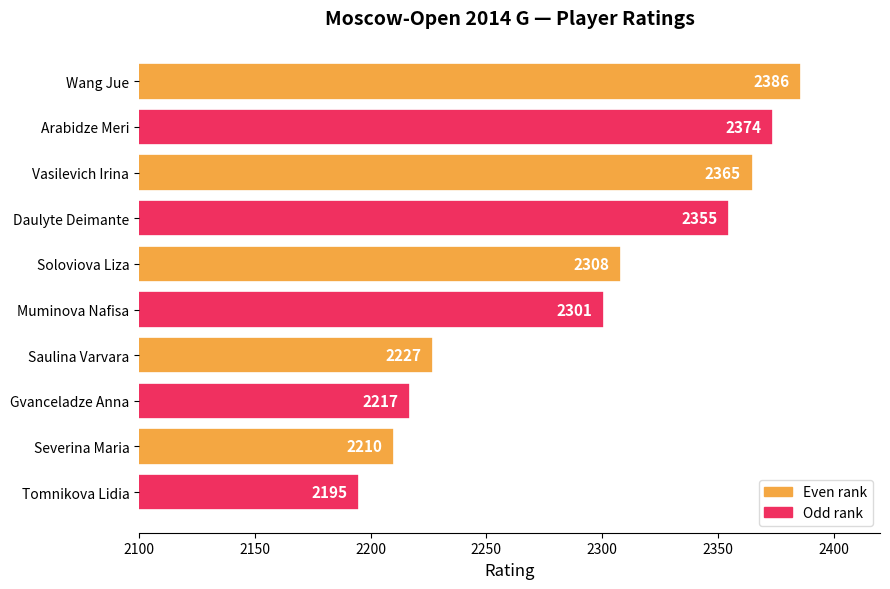

Reading top to bottom, what are all the values shown in this chart?

2386	2374	2365	2355	2308	2301	2227	2217	2210	2195